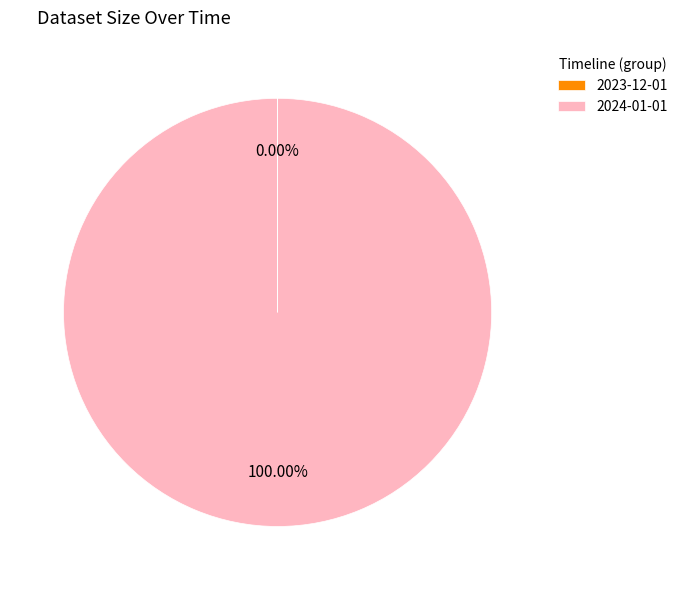

Which category accounts for the majority?

2024-01-01